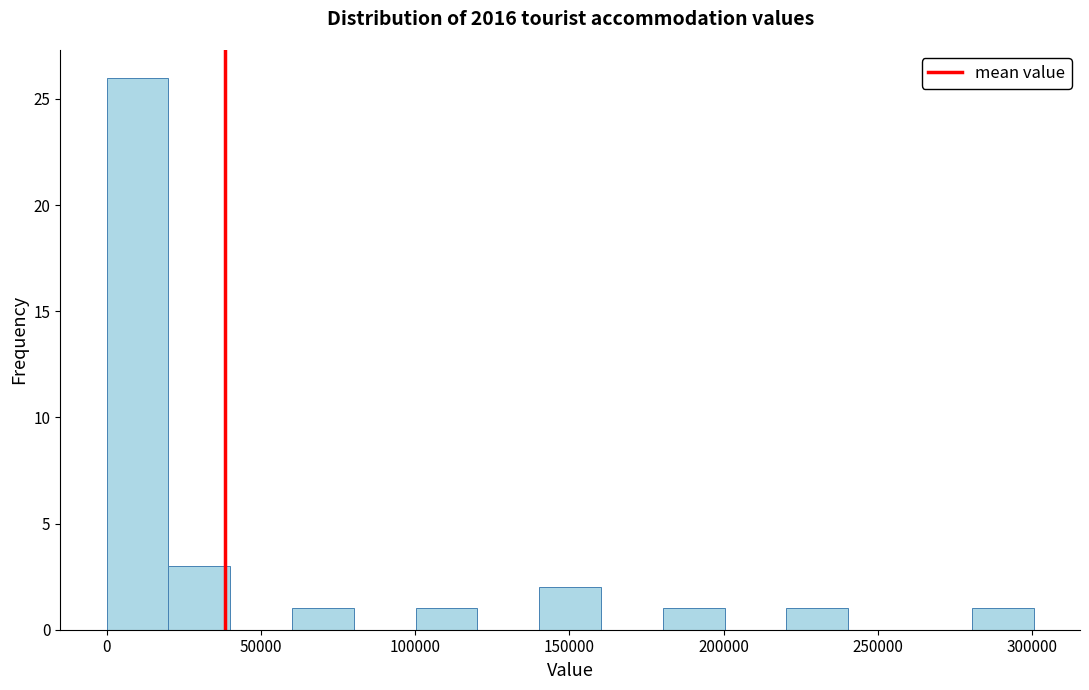

Reading left to right, list every bar in this chart as the range it spans on the x-axis followed by its height. Neither the bar edges nor the heights are printed on the chart, so give them approximately, as read against the axes.

0 to 20000: 26
20000 to 40000: 3
40000 to 60000: 0
60000 to 80000: 1
80000 to 100000: 0
100000 to 120000: 1
120000 to 140000: 0
140000 to 160000: 2
160000 to 180000: 0
180000 to 200000: 1
200000 to 220000: 0
220000 to 240000: 1
240000 to 260000: 0
260000 to 280000: 0
280000 to 300000: 1